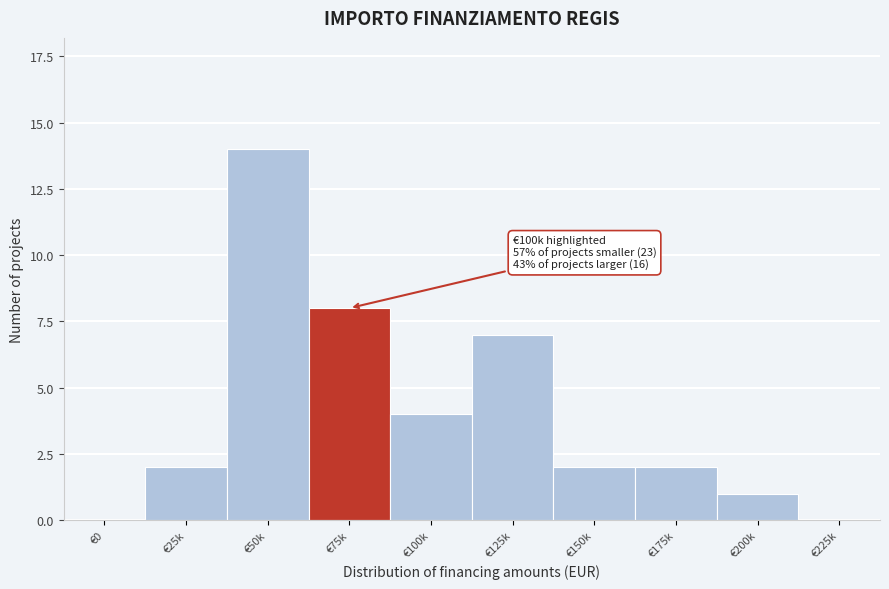

Reading right to left, what are all the values shown in this chart?

€225k=0	€200k=1	€175k=2	€150k=2	€125k=7	€100k=4	€75k=8	€50k=14	€25k=2	€0=0